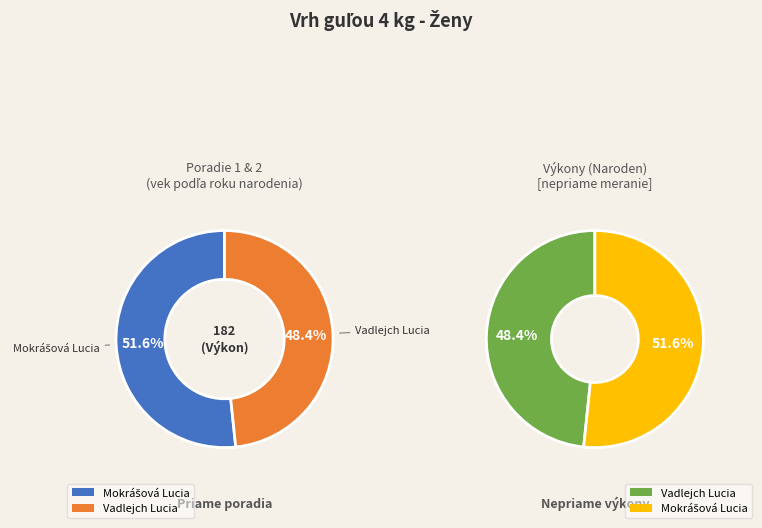

How many segments does this pie chart have?

2